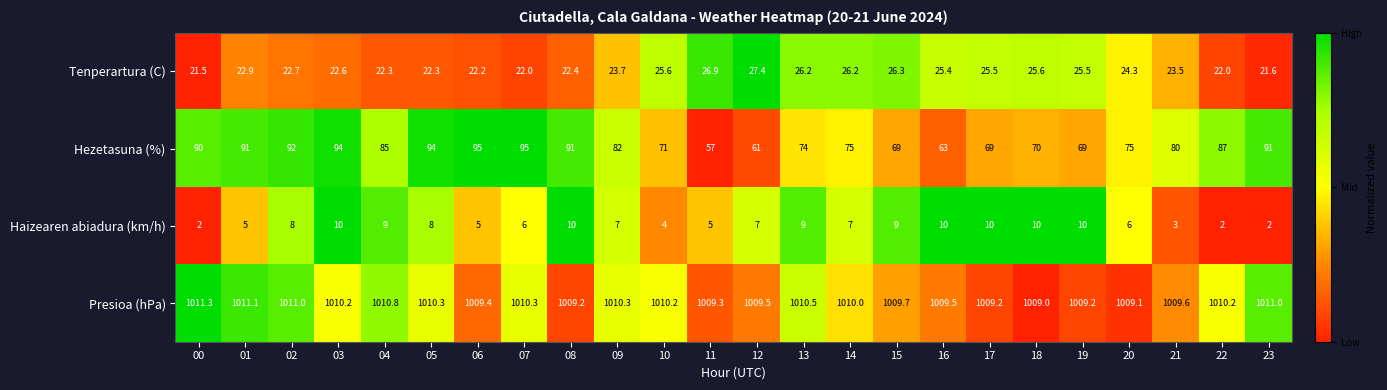

At which label does Hezetasuna (%) first exceed 82?

00